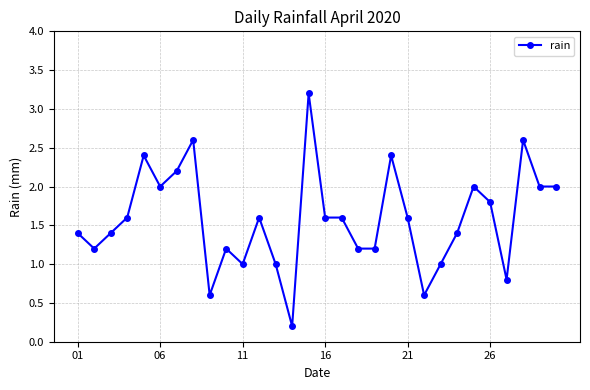

What is the maximum value shown in the chart?

3.2